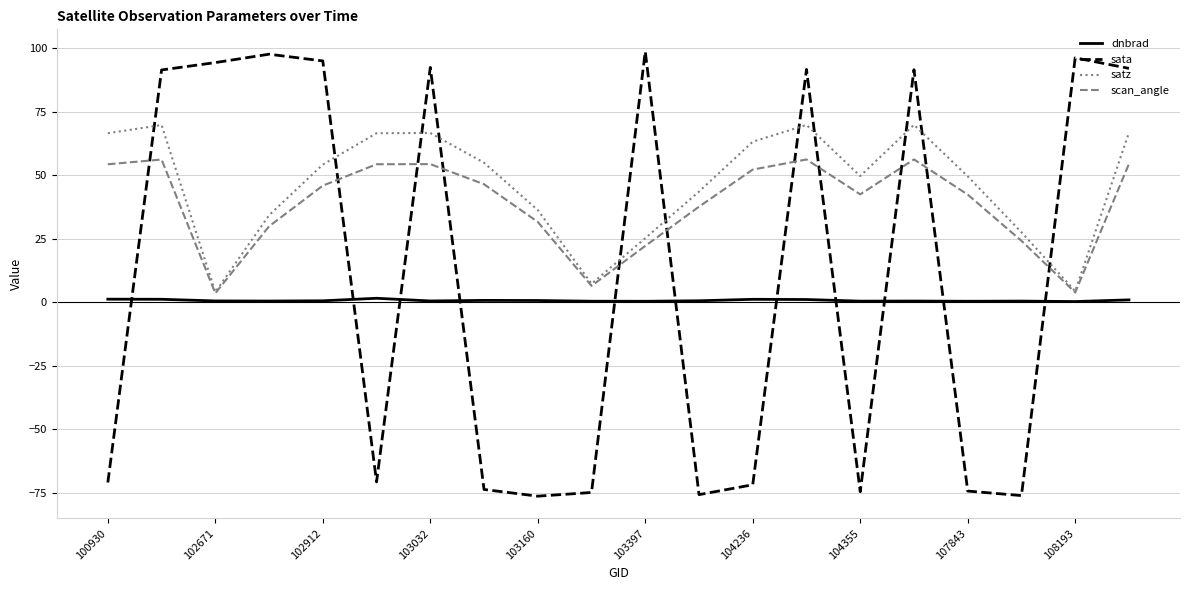

How many intersections are there between sata and satz?

11